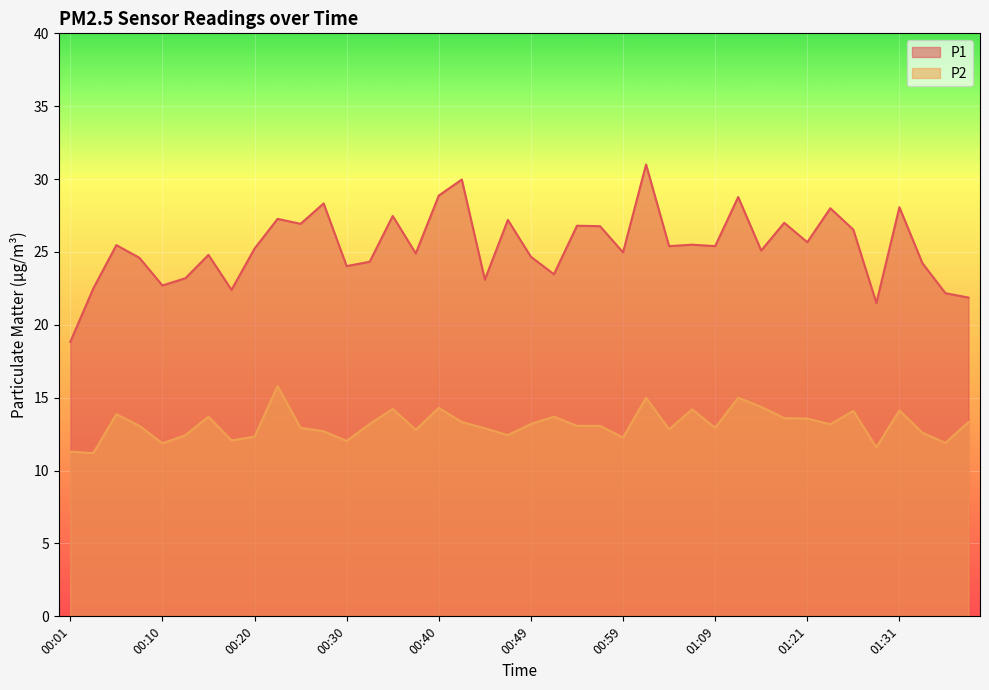

How many lines are shown in the chart?

2